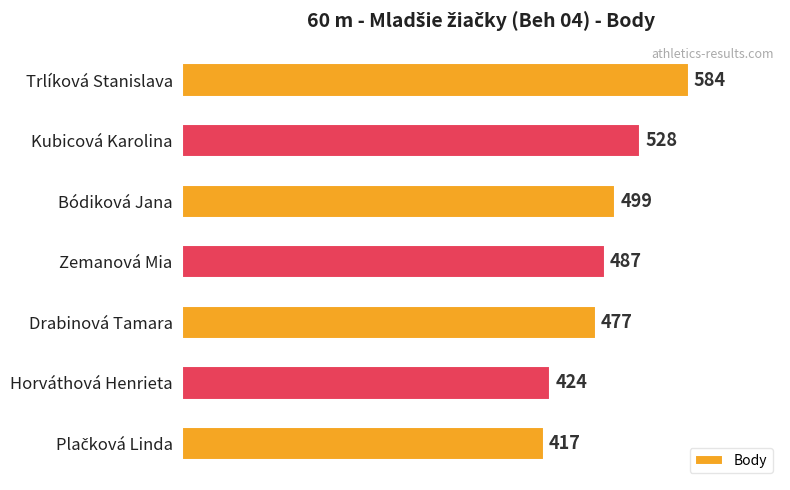

Reading top to bottom, transcribe all the data shown in this chart.

584	528	499	487	477	424	417